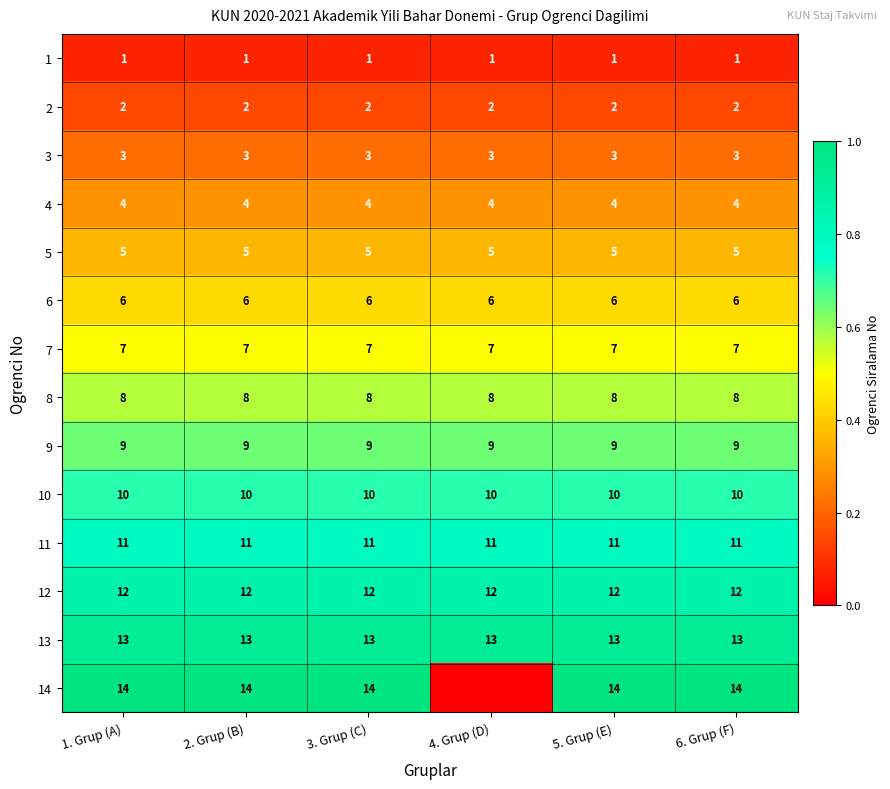

Rank the series at 6. Grup (F) from lowest to highest value.

1, 2, 3, 4, 5, 6, 7, 8, 9, 10, 11, 12, 13, 14